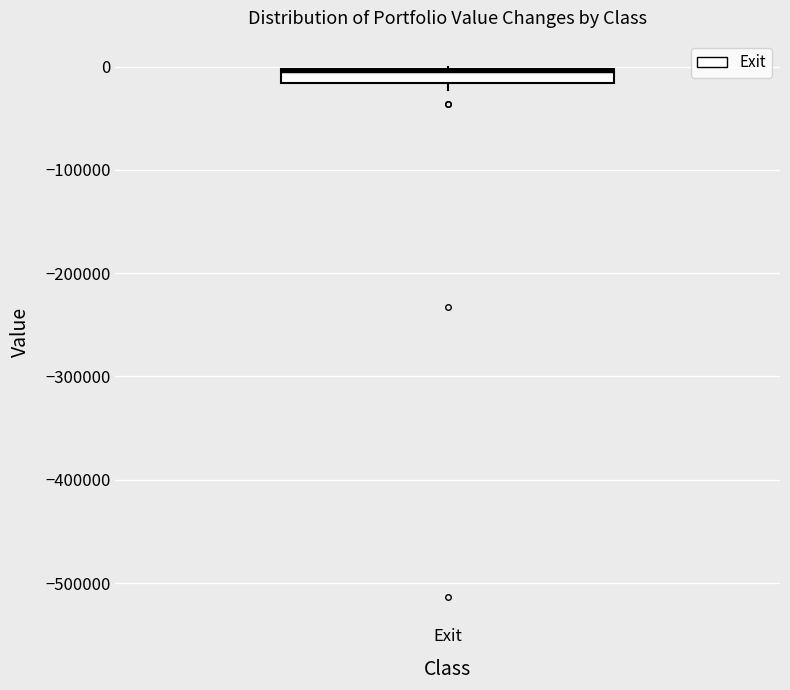

Where is the upper edge of the box for Exit on the y-axis? The values are not printed on the chart, so give them approximately, as read against the axis.

0